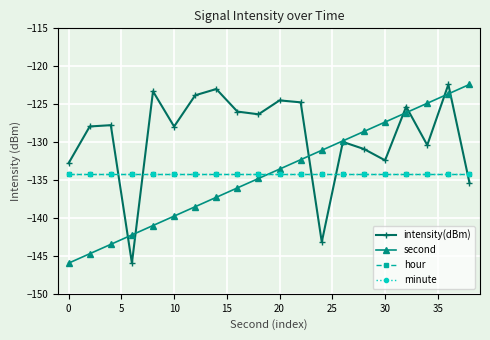

Is this an area chart (filled region under the line)?

No